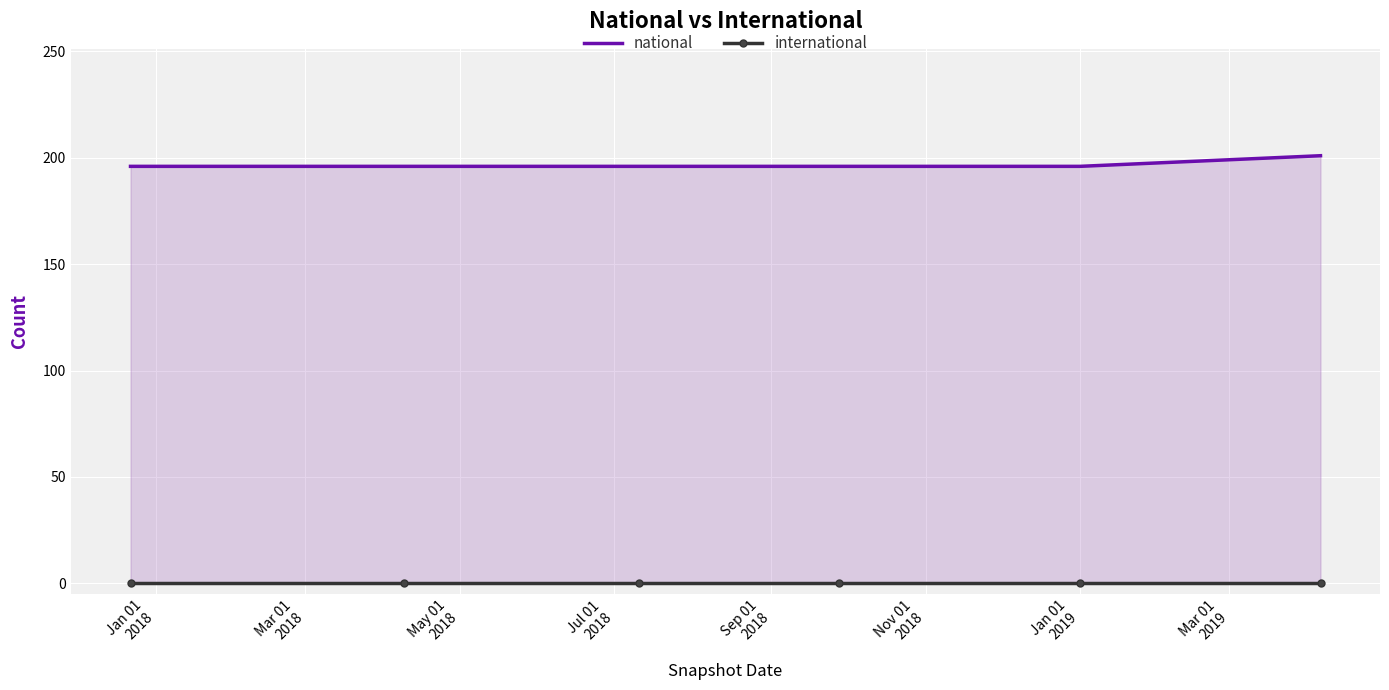

Which series changed the most between Mar 01
2018 and Nov 01
2018?

national